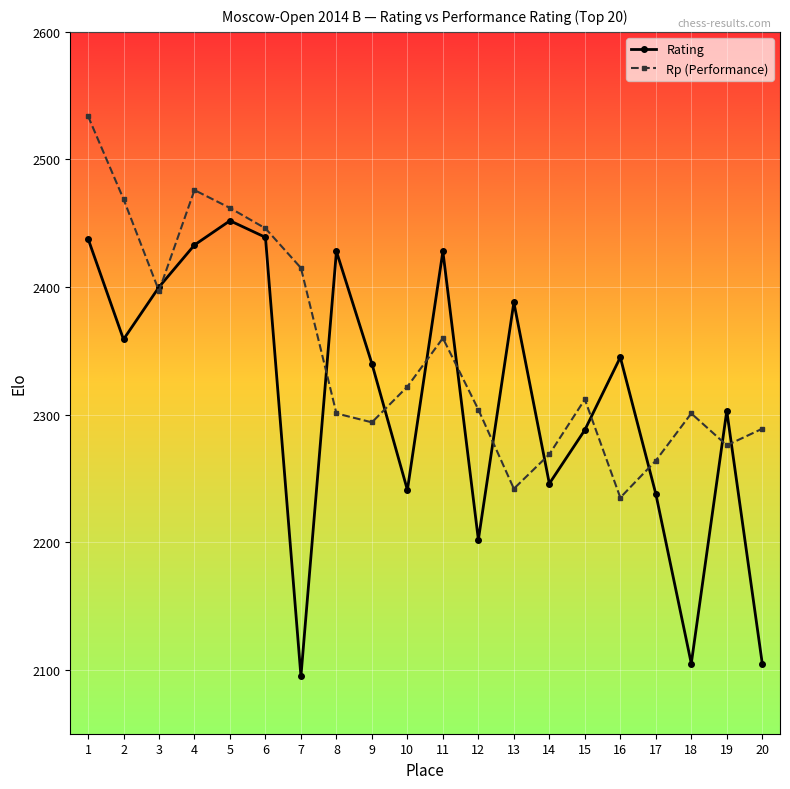

True or false: Rating and Rp (Performance) cross at least once.

True